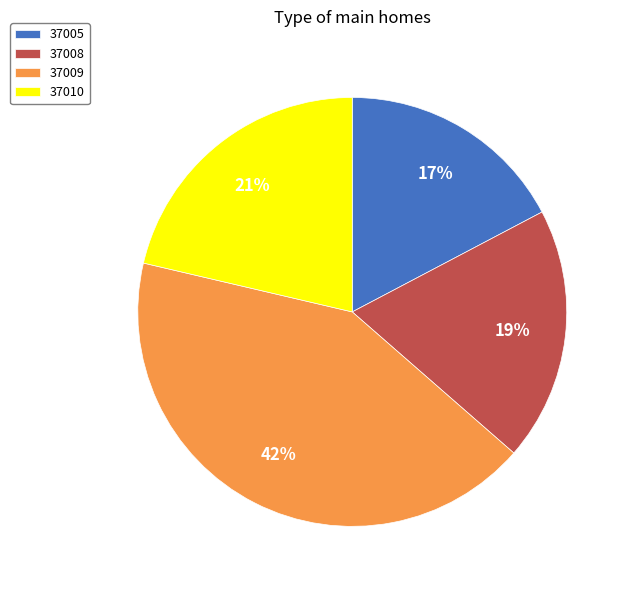

Between 37009 and 37010, which is larger?

37009